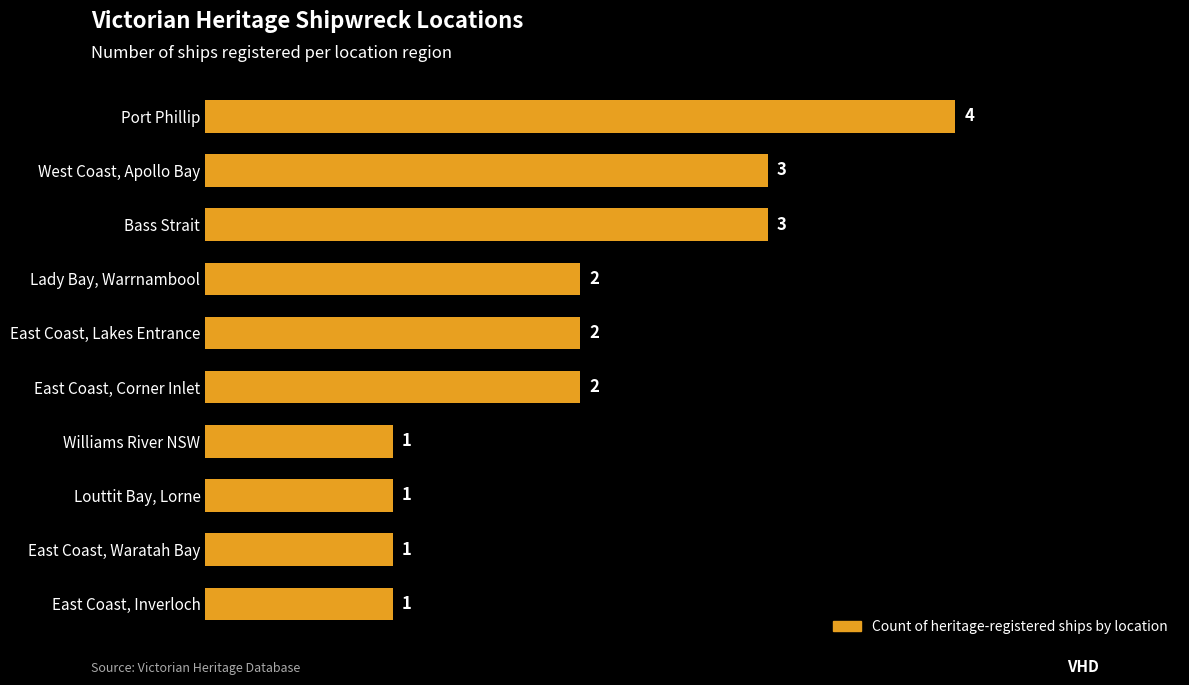

Reading top to bottom, what are all the values shown in this chart?

Port Phillip=4	West Coast, Apollo Bay=3	Bass Strait=3	Lady Bay, Warrnambool=2	East Coast, Lakes Entrance=2	East Coast, Corner Inlet=2	Williams River NSW=1	Louttit Bay, Lorne=1	East Coast, Waratah Bay=1	East Coast, Inverloch=1